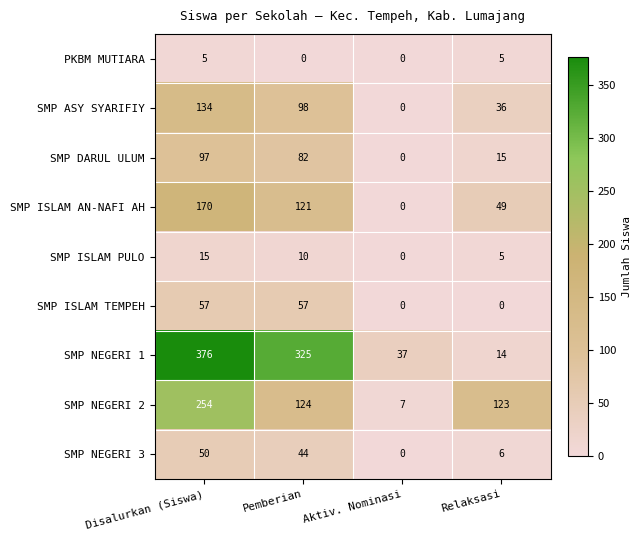

Which series has the largest total across all categories?

SMP NEGERI 1